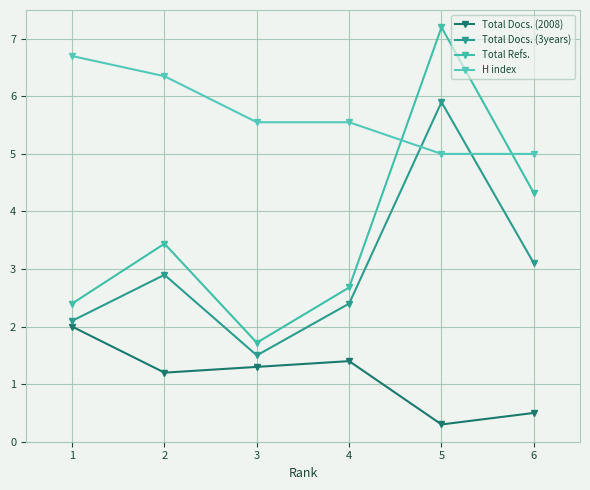

True or false: H index and Total Docs. (2008) cross at least once.

False